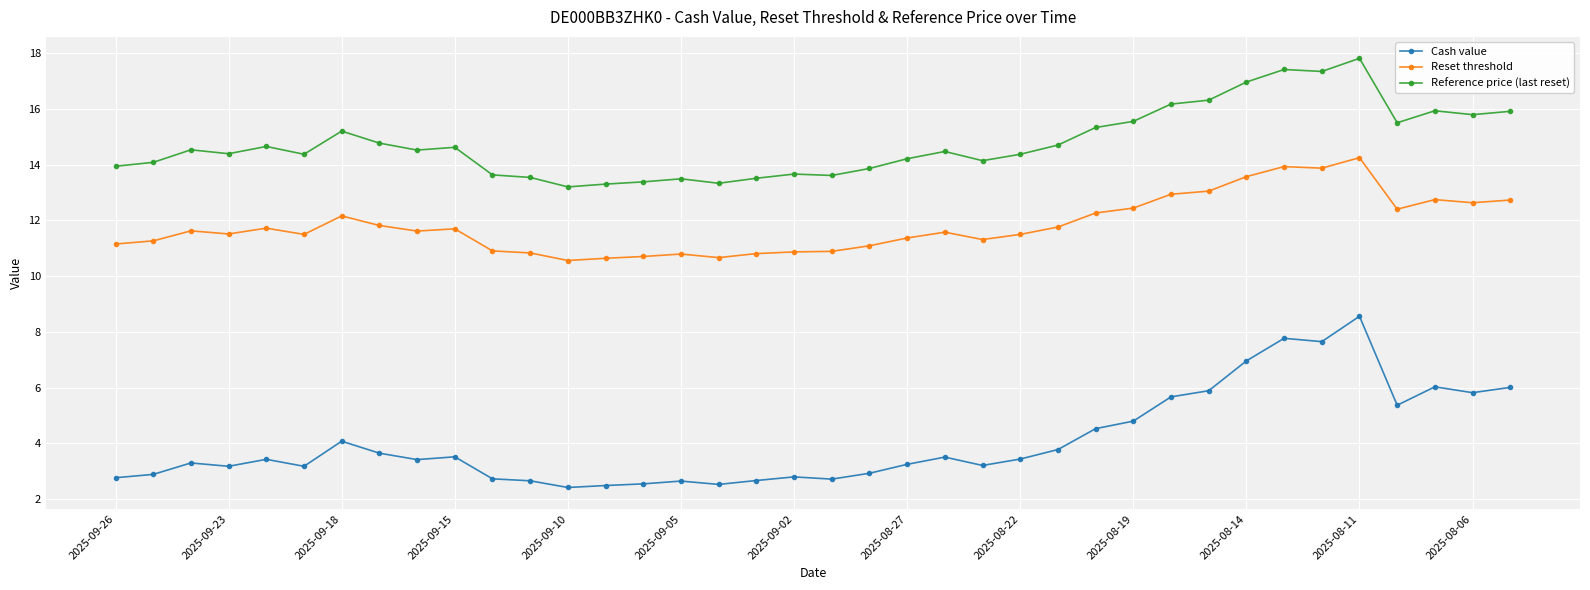

What is the value of the Reference price (last reset) point at the 15th from the left?

13.4